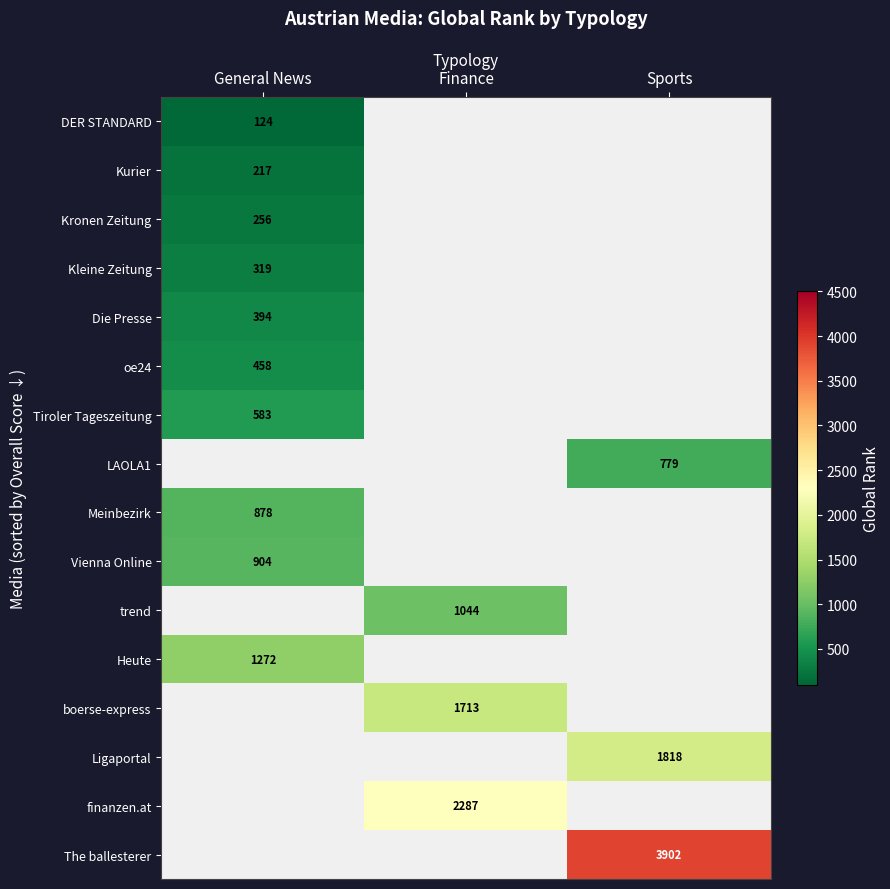

Is it true that Tiroler Tageszeitung equals 225.1 at General News?

False